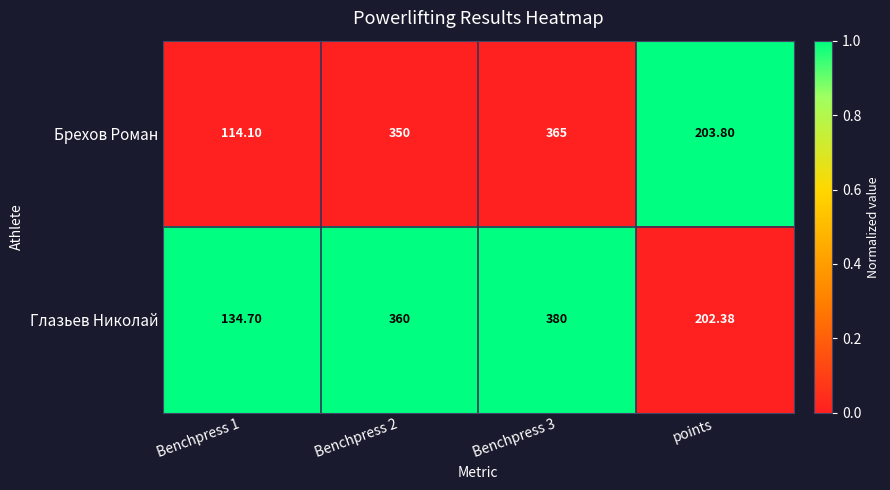

What is the total value across all series at Benchpress 2?

710.0